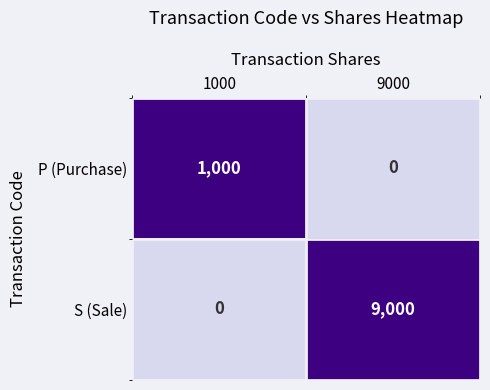

What is the difference between the maximum and minimum values in the S (Sale) series?

9000